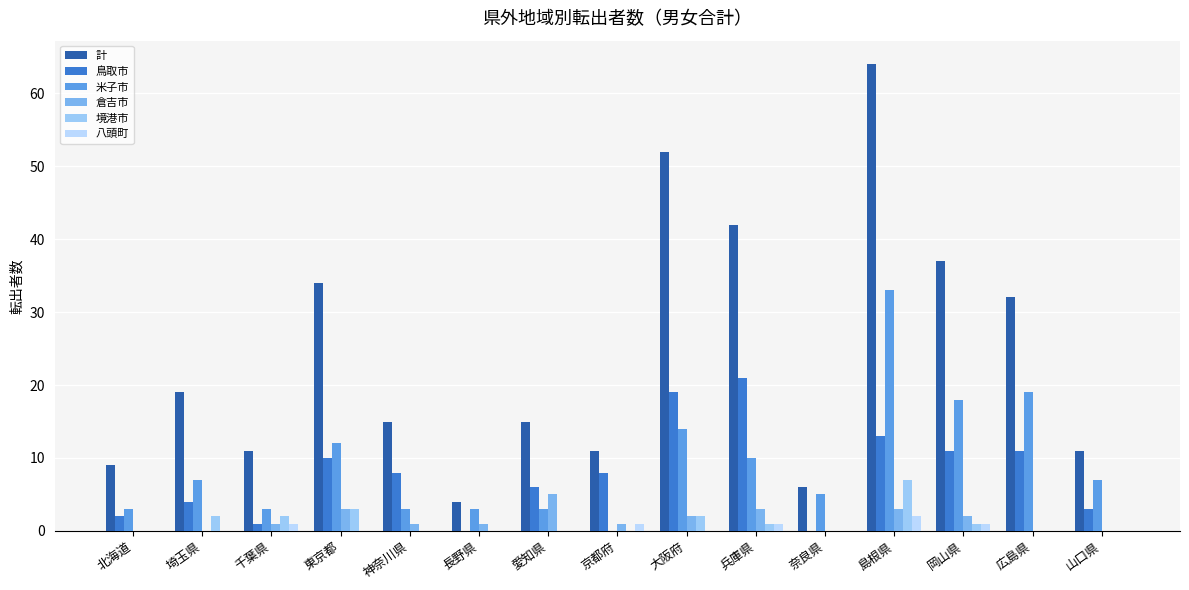

Count the number of data series in this chart.

6